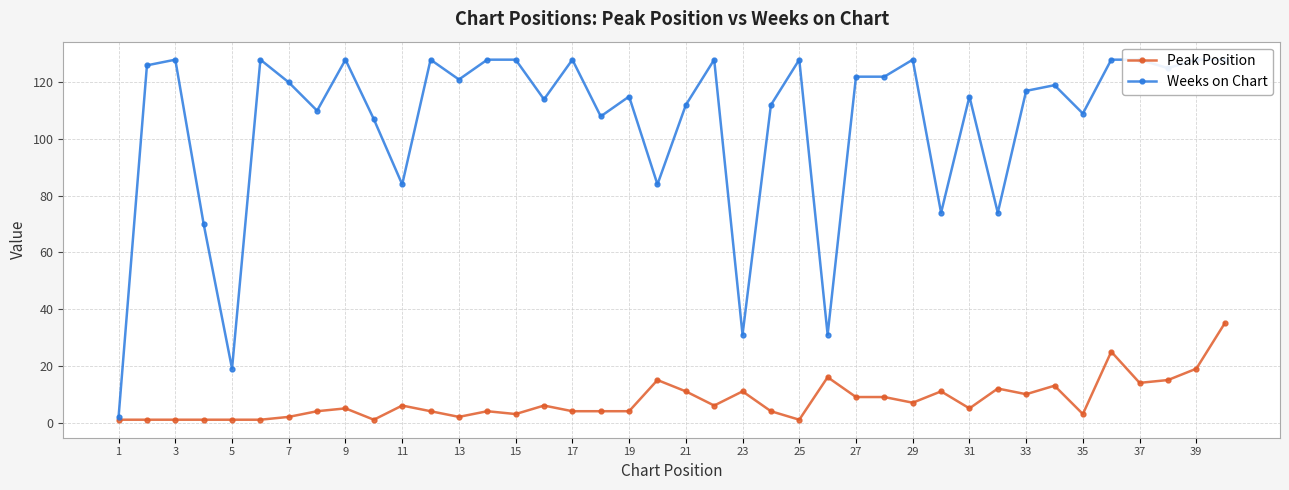

True or false: Peak Position has more than 0 points higher than both neighbors.

True